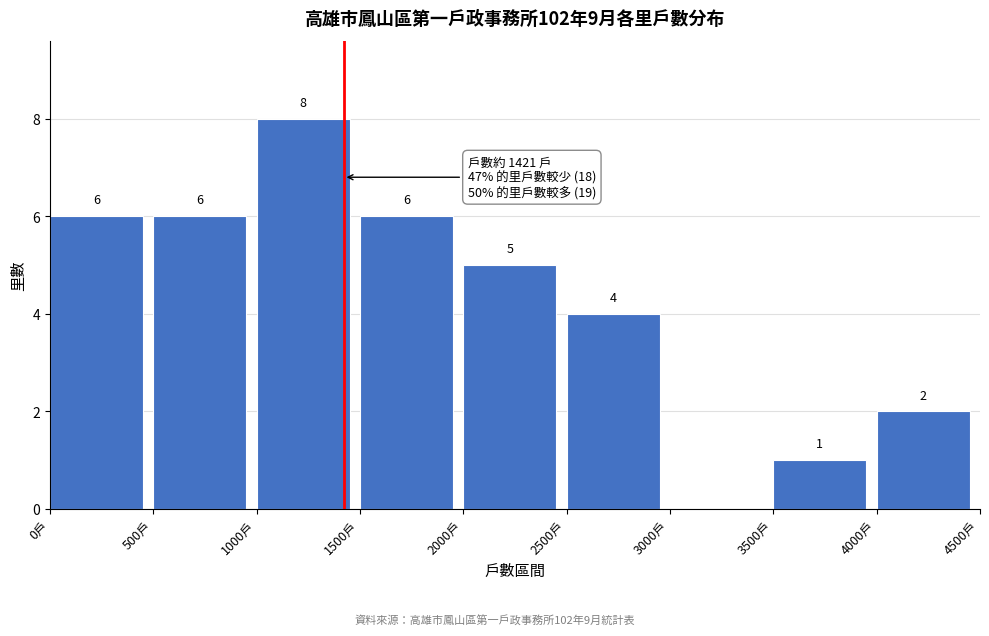

Over which range of the x-axis is the bar tallest?

1000 to 1500